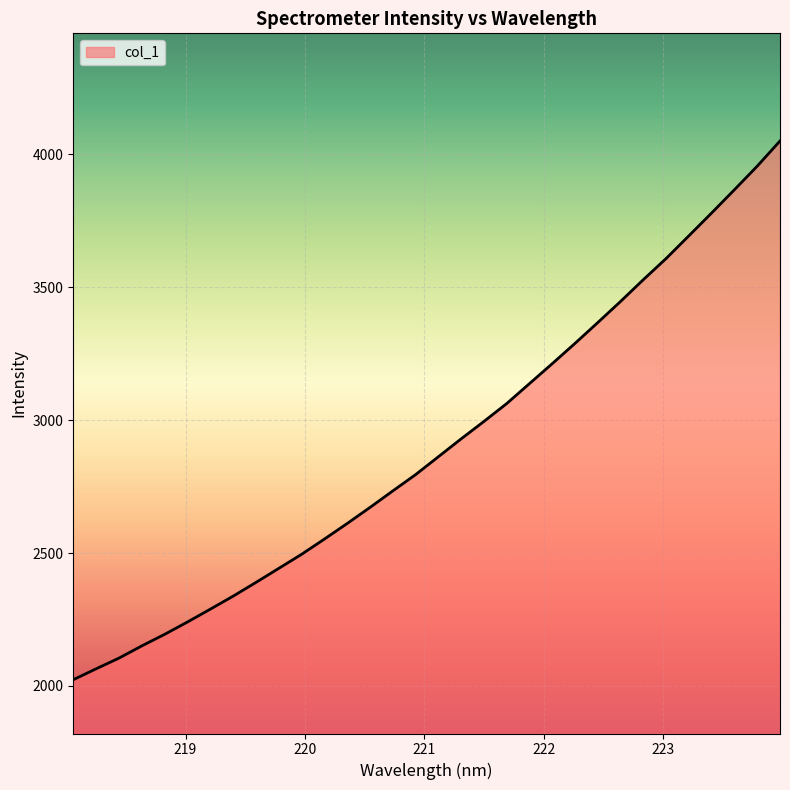

What is the difference between the maximum and minimum values?

2027.2